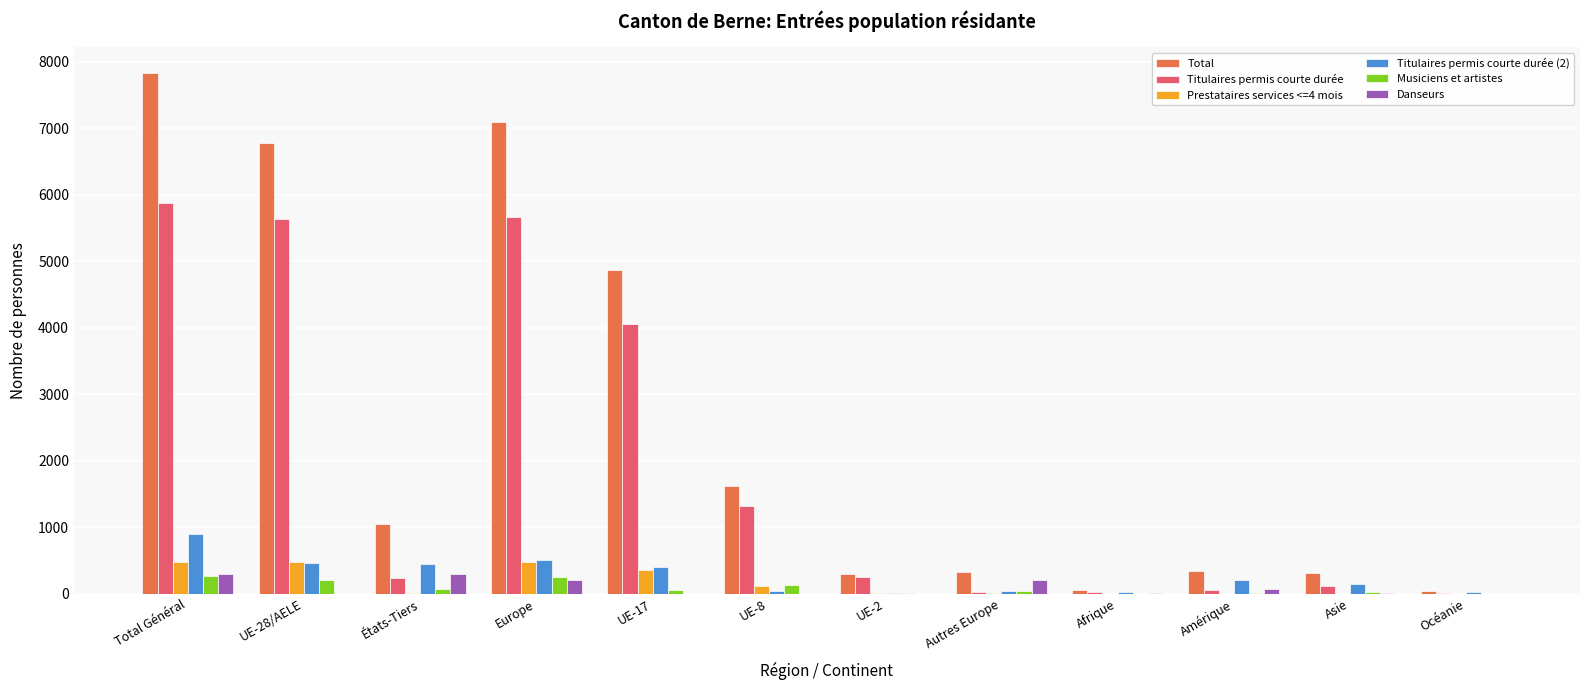

The Prestataires services <=4 mois series shows 3 at États-Tiers. True or false?

True